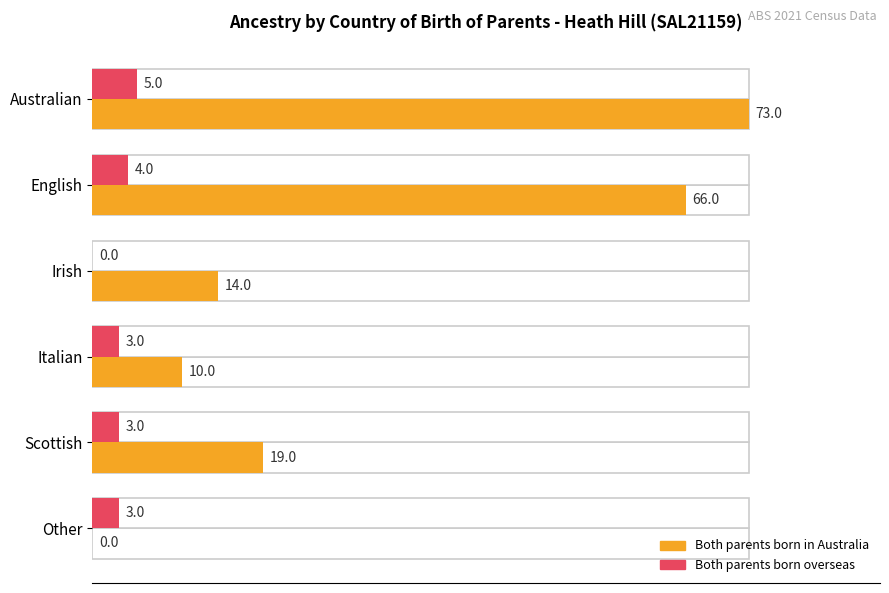

How many series are shown in this chart?

2